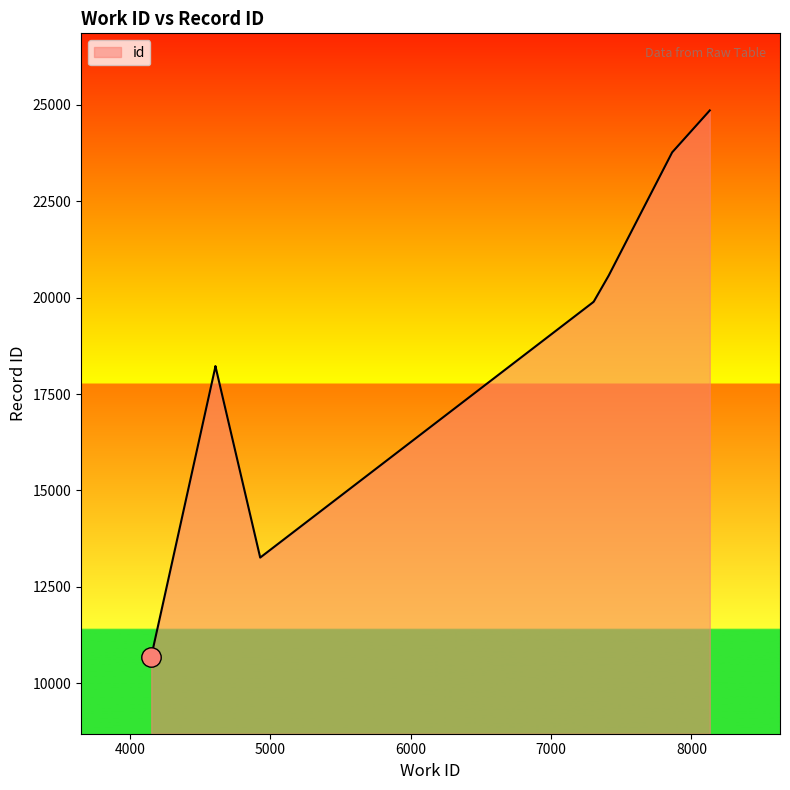

True or false: the data shows 18212 at 4610.

True